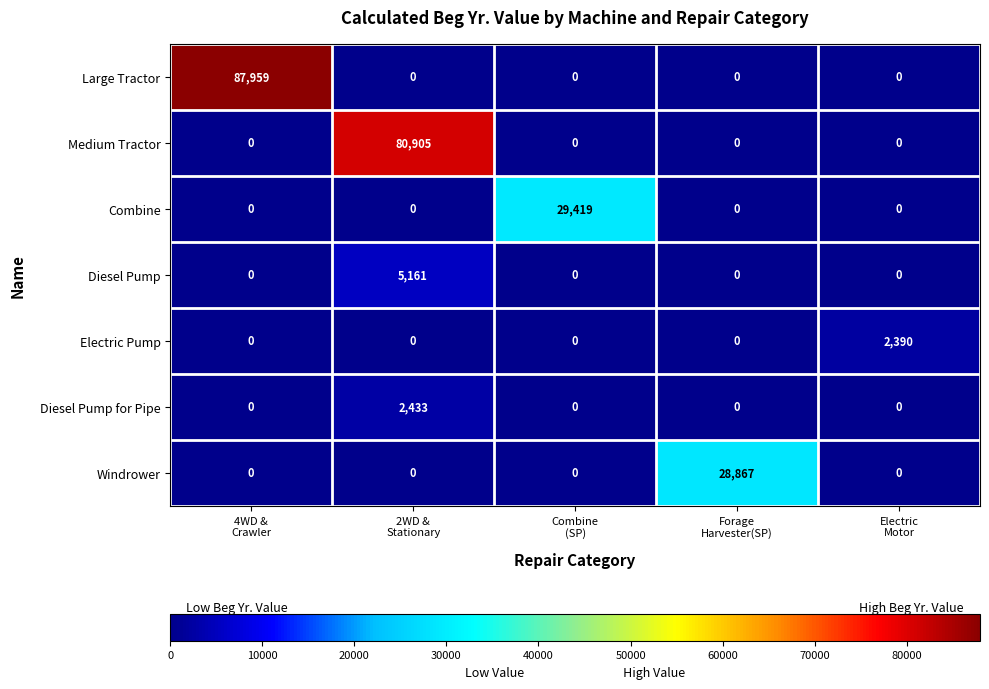

Which series changed the most between 2WD &
Stationary and Combine
(SP)?

Medium Tractor